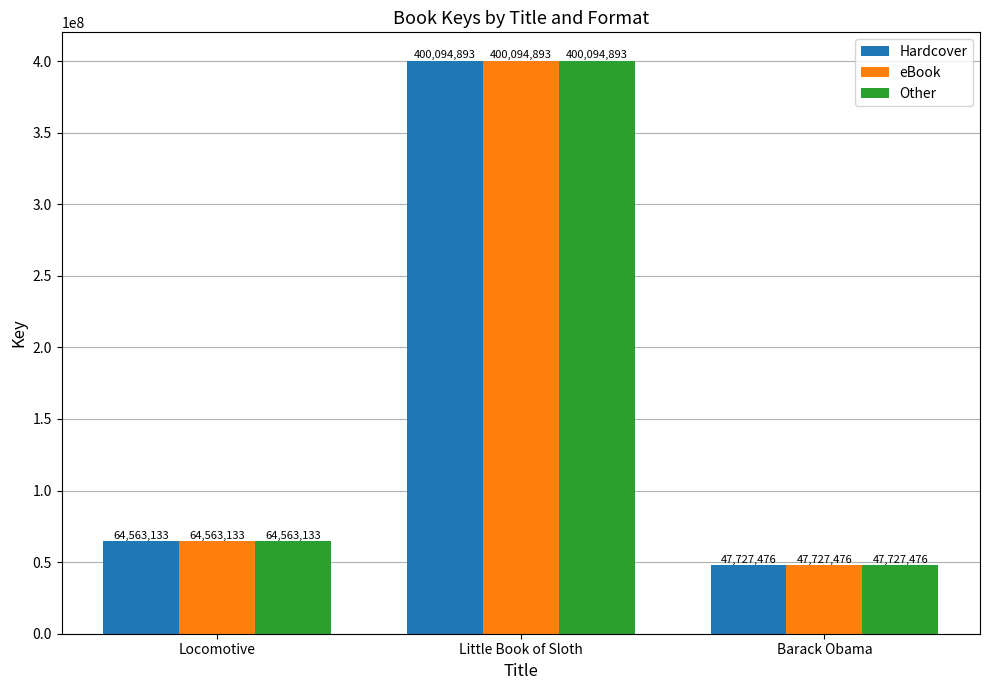

At how many categories does at least one series exceed 80405528?

1